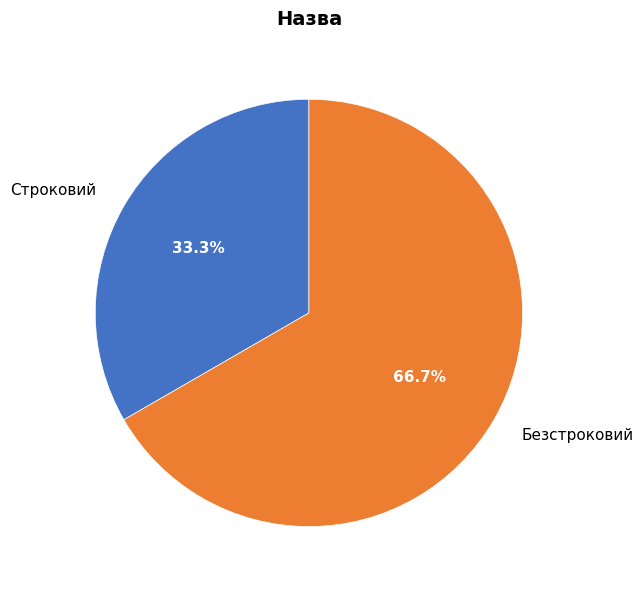

The Безстроковий slice represents 67% of the pie. True or false?

True